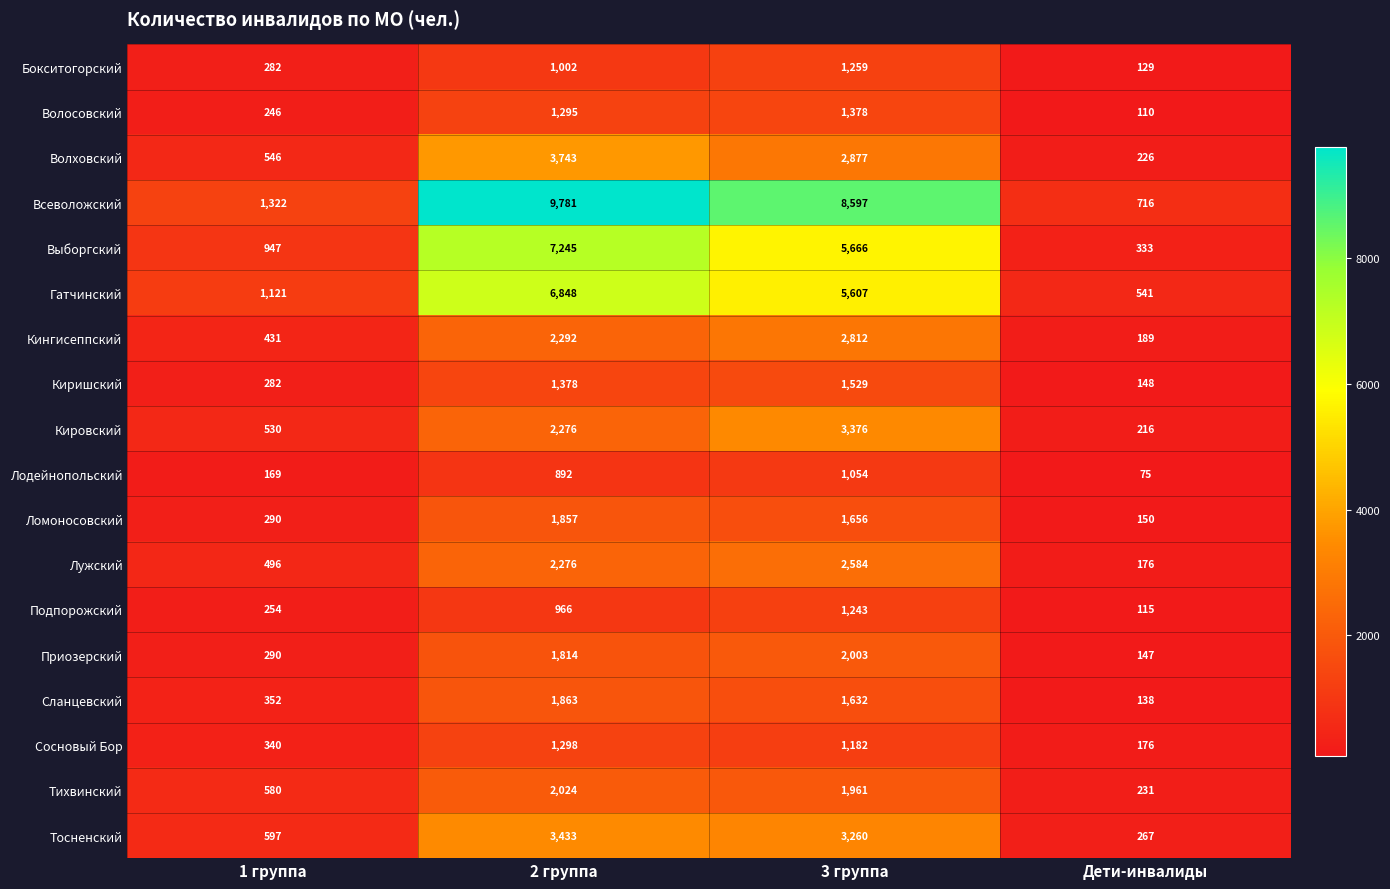

What is the difference between the highest and lowest values at 3 группа?

7543